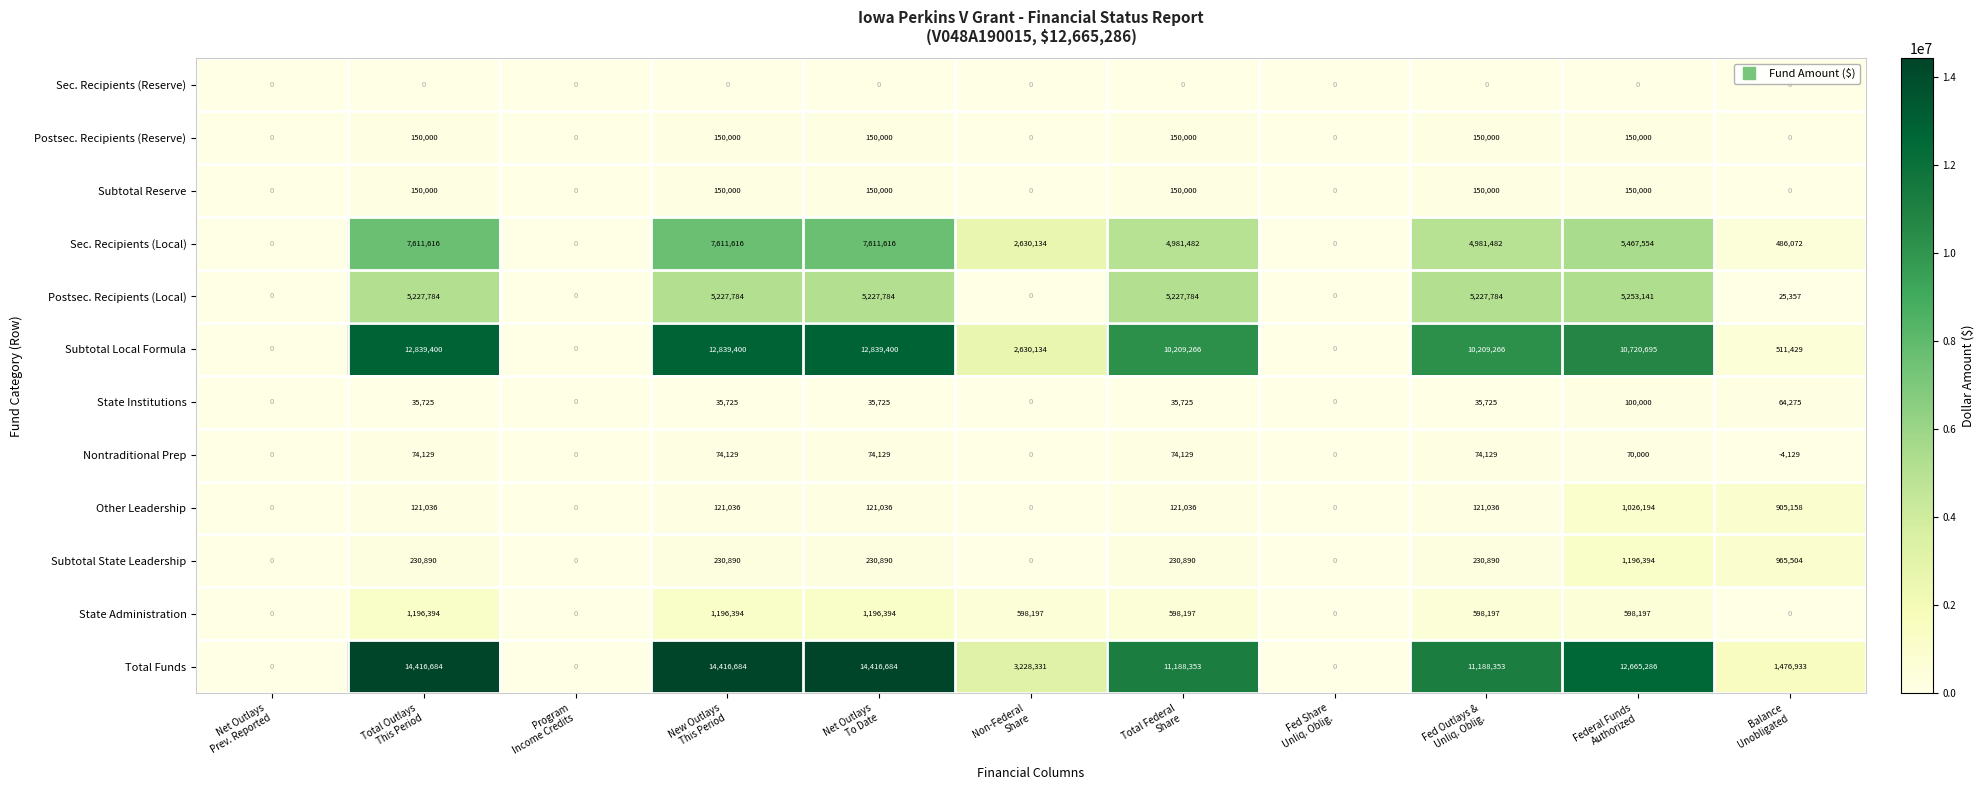

What is the difference between the highest and lowest values at Fed Outlays &
Unliq. Oblig.?

11188353